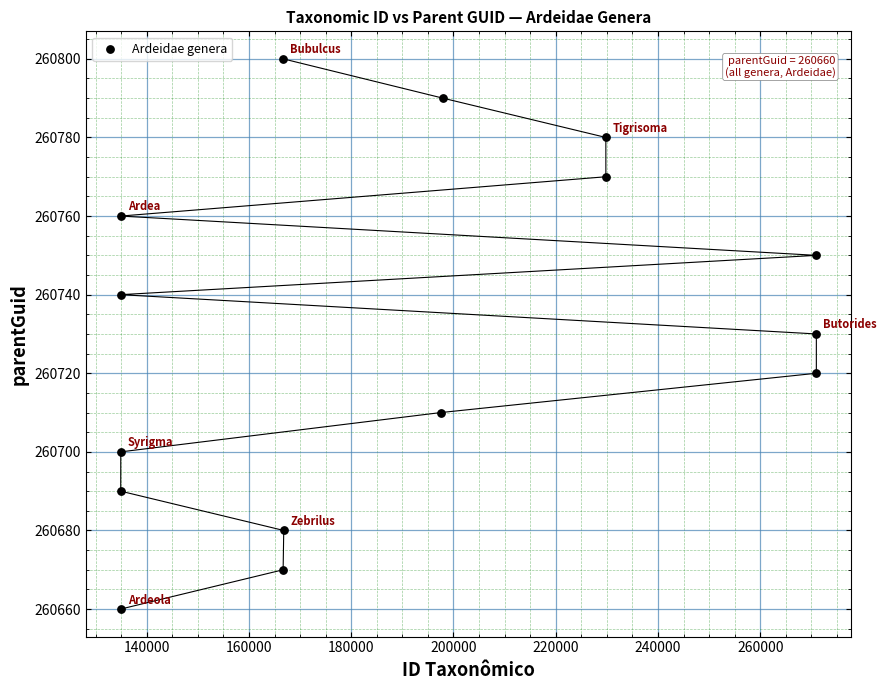

What is the range of X values (max minus min)?

136080